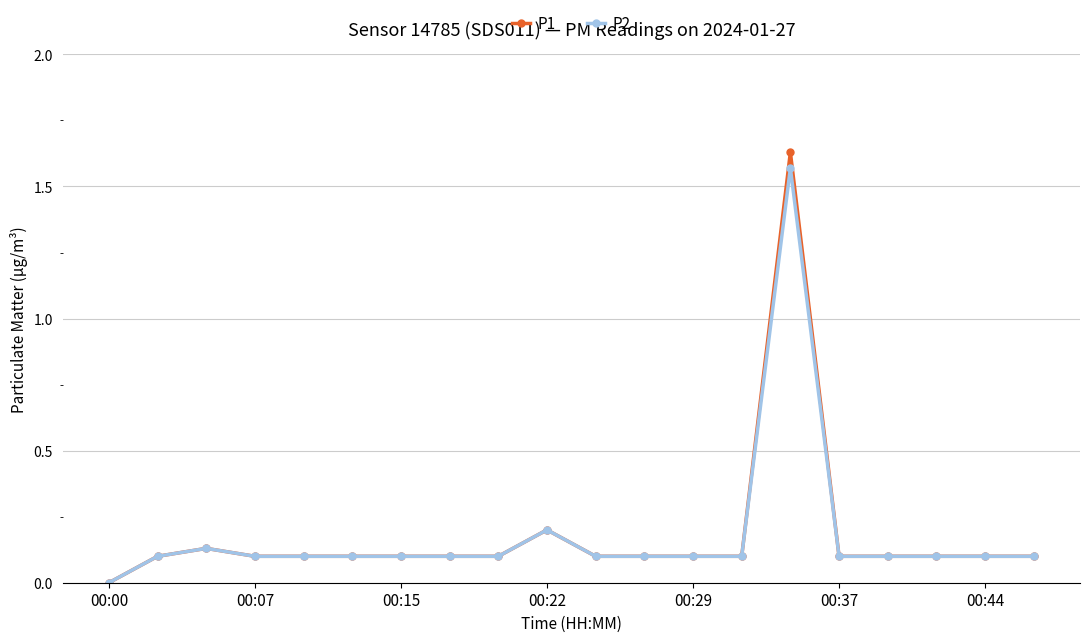

True or false: P2 has more than 0 interior local peaks.

True